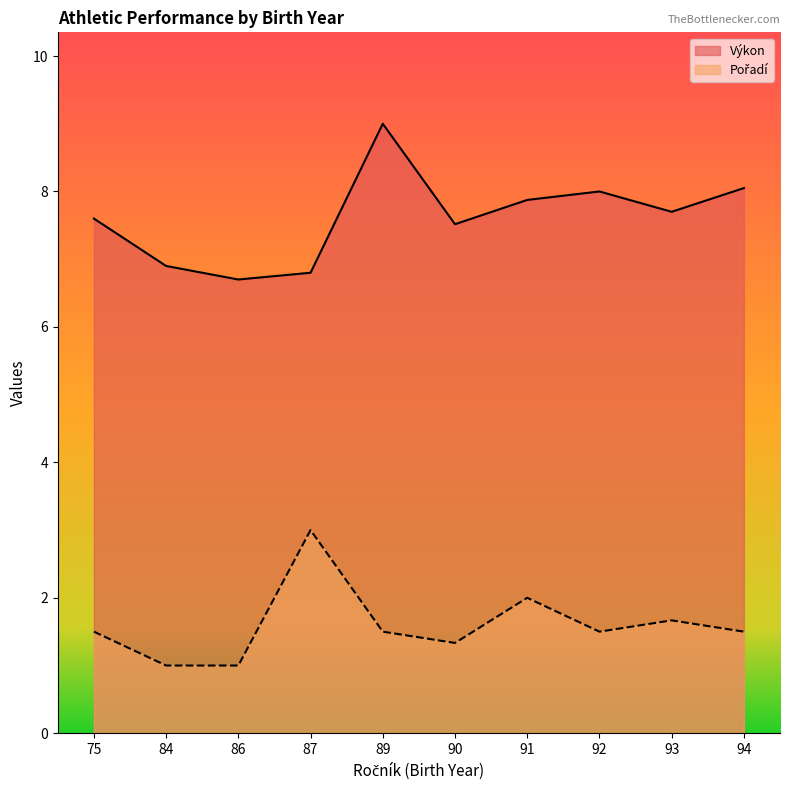

How many lines are shown in the chart?

2